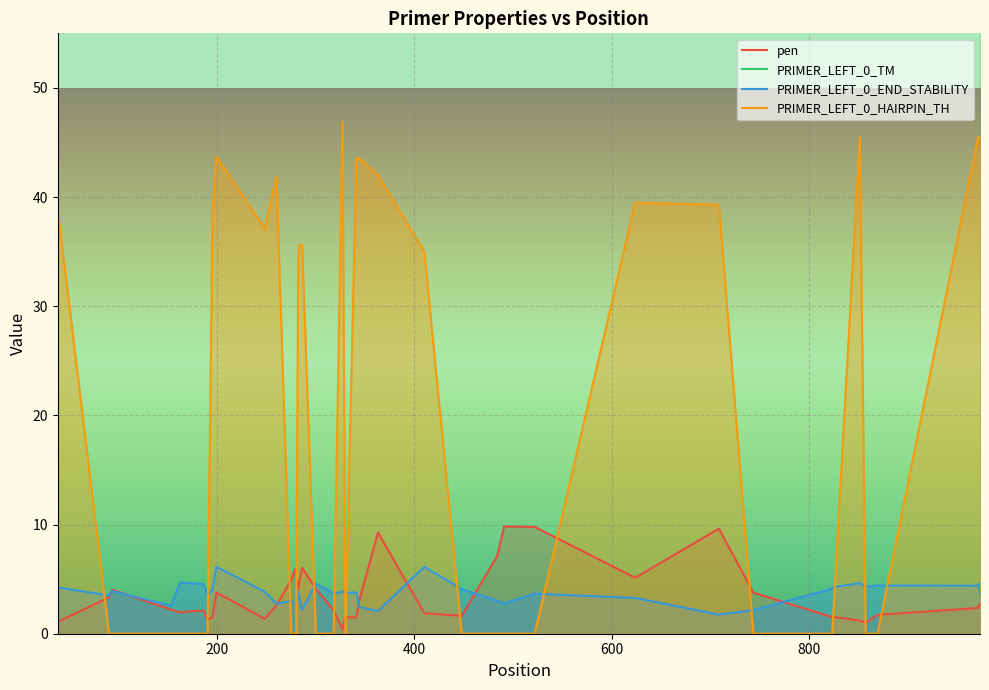

How many values in the pen series exceed 2?

25